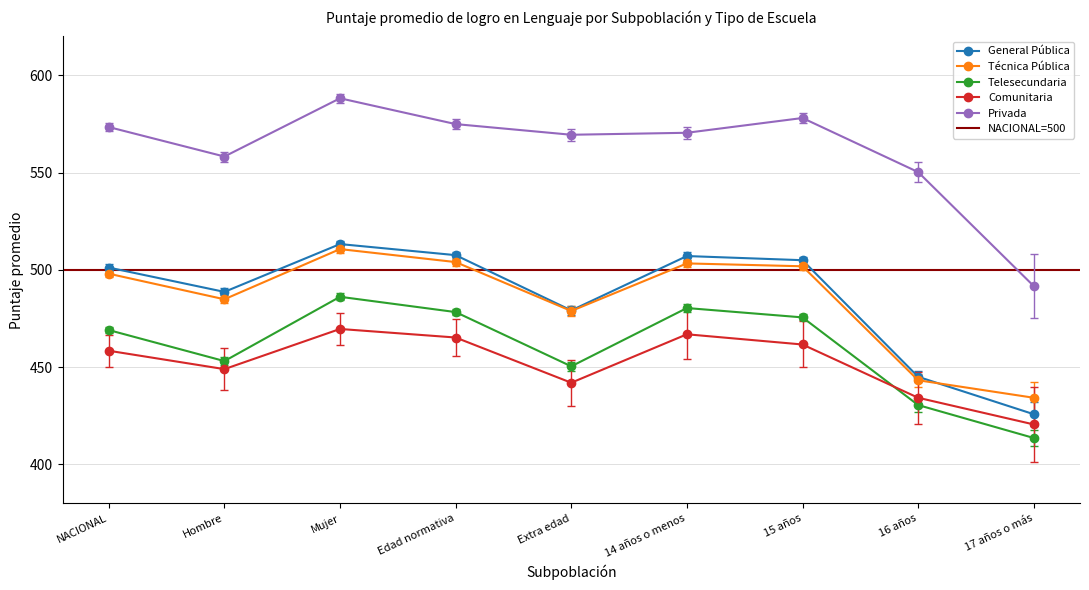

What is the sum of the Técnica Pública values at 16 años and NACIONAL?

941.4